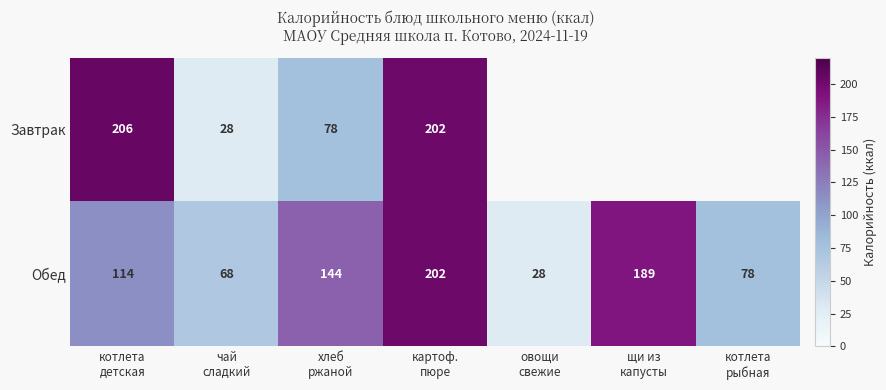

Which series has the widest spread of values?

Завтрак